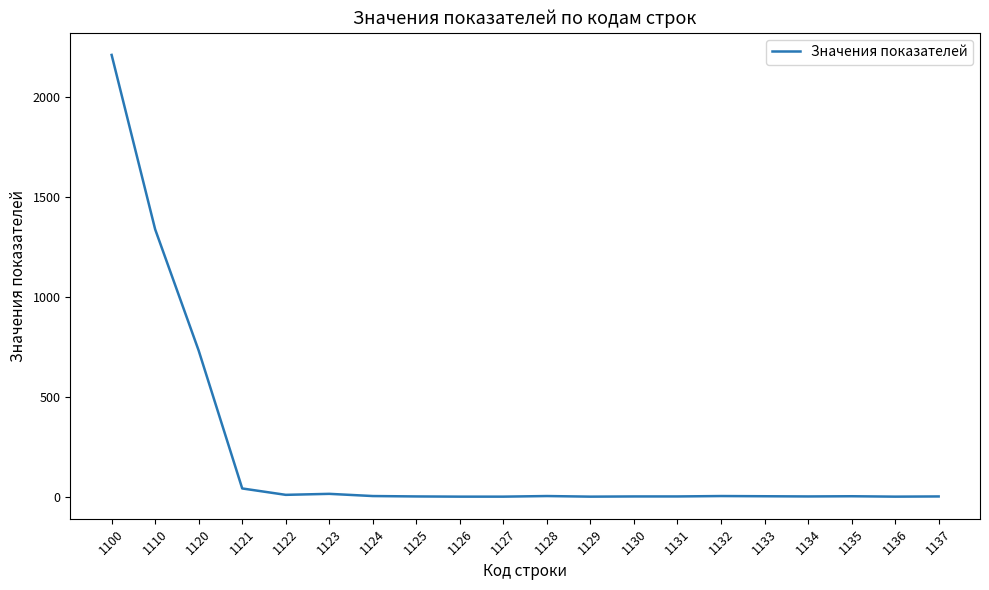

How many lines are shown in the chart?

1